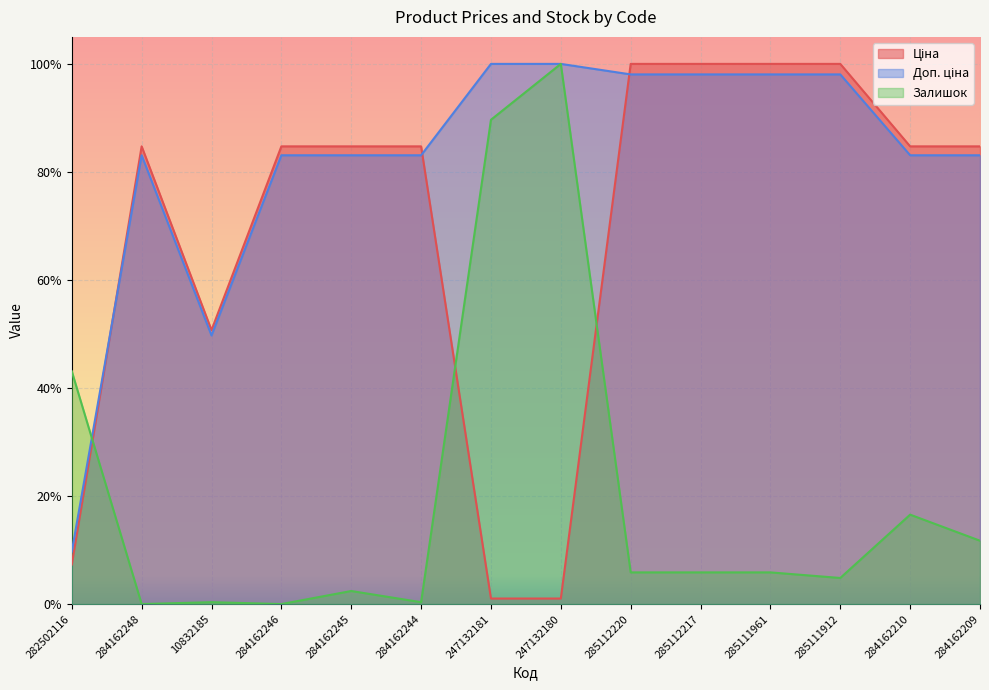

Reading left to right, what are all the values shown in this chart?

Ціна: 0.1	0.8	0.5	0.8	0.8	0.8	0.0	0.0	1.0	1.0	1.0	1.0	0.8	0.8
Доп. ціна: 0.1	0.8	0.5	0.8	0.8	0.8	1.0	1.0	1.0	1.0	1.0	1.0	0.8	0.8
Залишок: 0.4	0.0	0.0	0.0	0.0	0.0	0.9	1.0	0.1	0.1	0.1	0.0	0.2	0.1